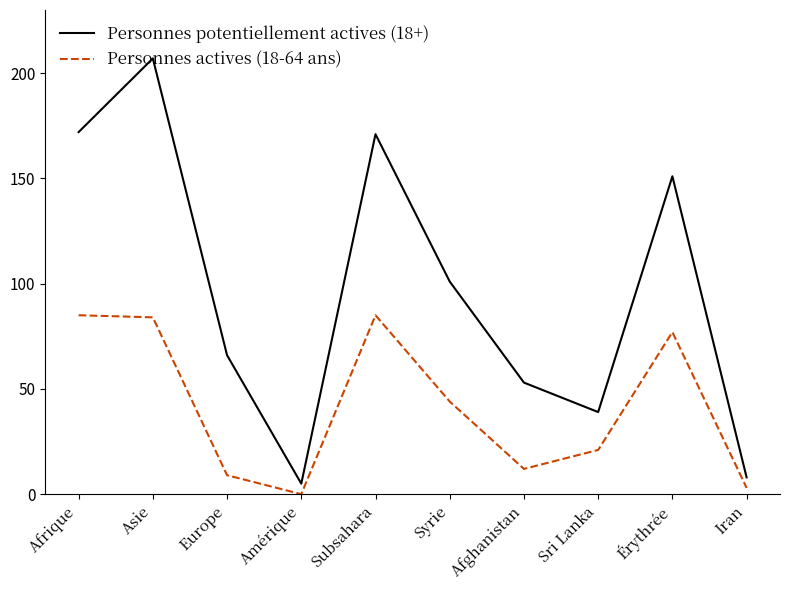

At which category is the sum across all series the highest?

Asie